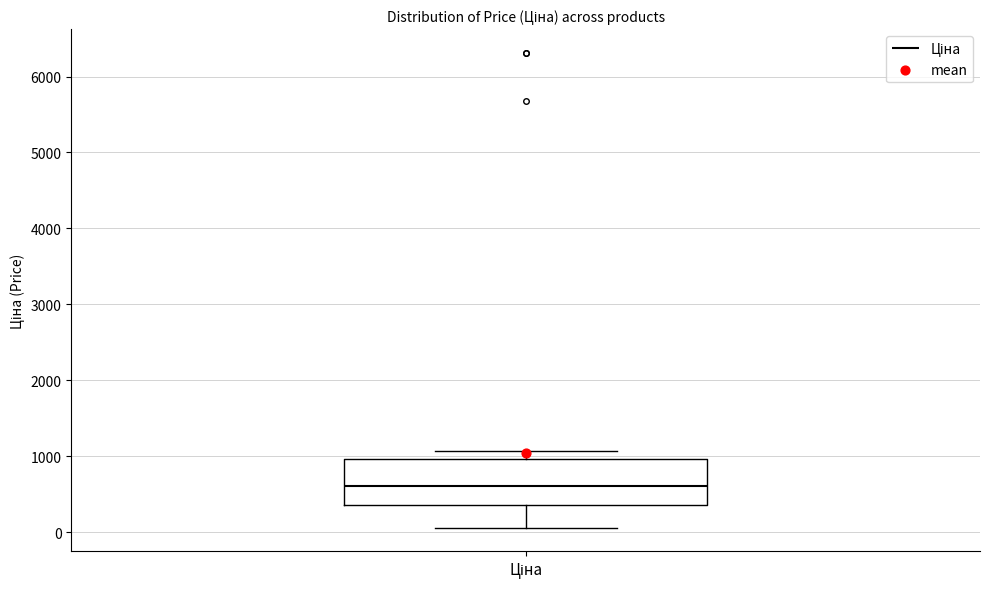

Transcribe this box plot: give where the median line is, the range the box spans, and where the two whiskers end, as read against the y-axis. The values are not printed on the chart, so give them approximately, as read against the axis.

median 600, box 400 to 1000, whiskers 100 to 1100